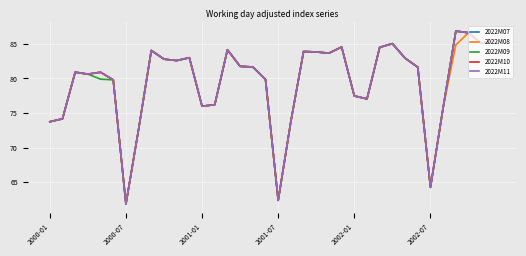

What is the minimum value shown in the chart?

61.9